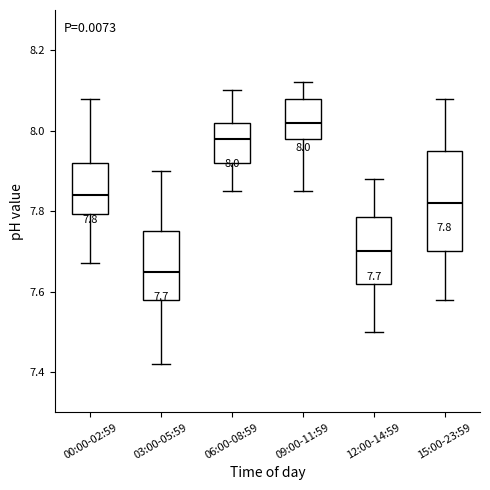

Which box has the highest median line?

09:00-11:59